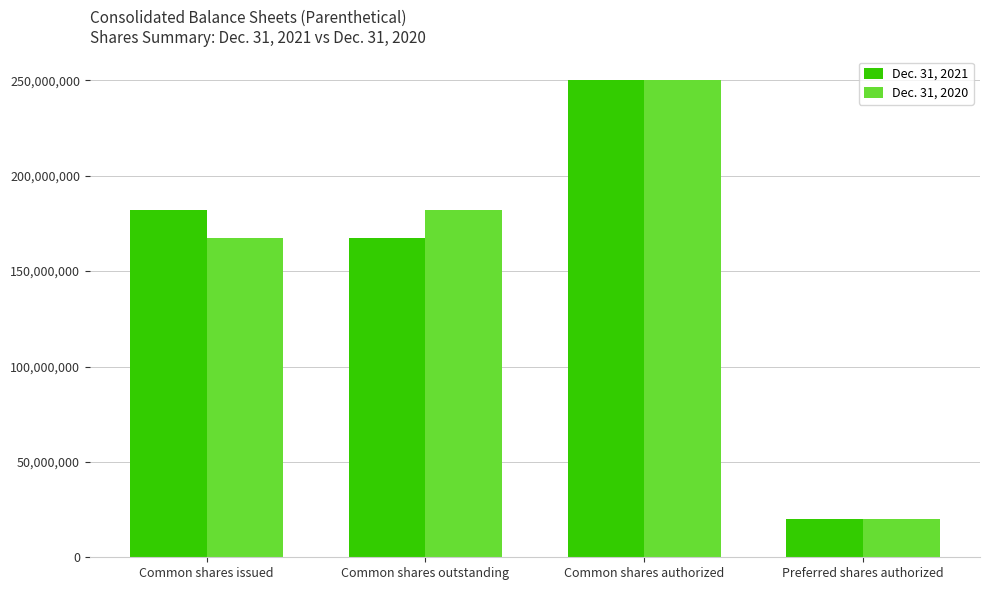

How many groups of bars are there?

4